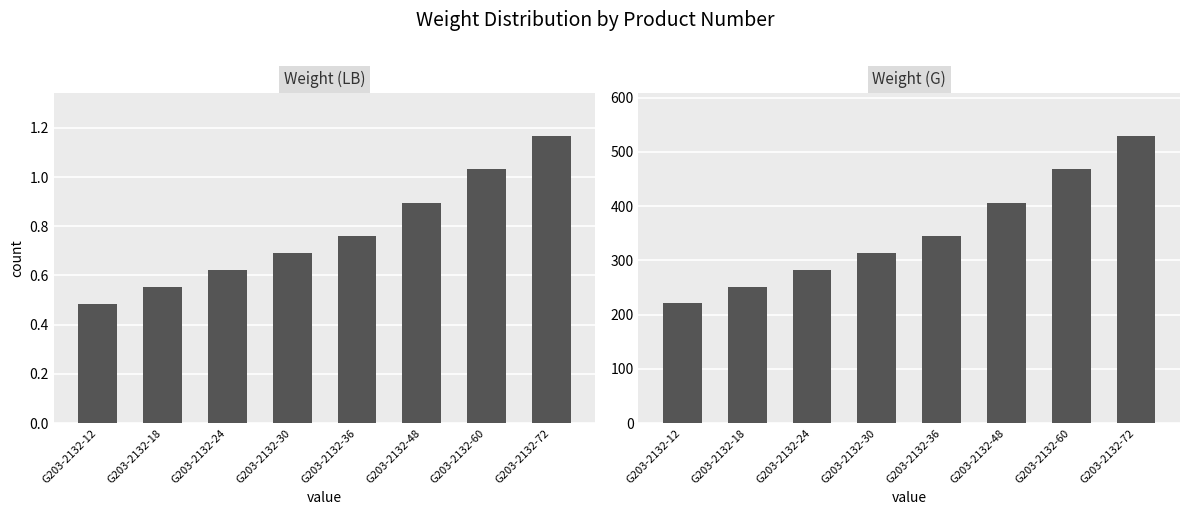

What is the spread (max minus min) of values at G203-2132-72?

528.7